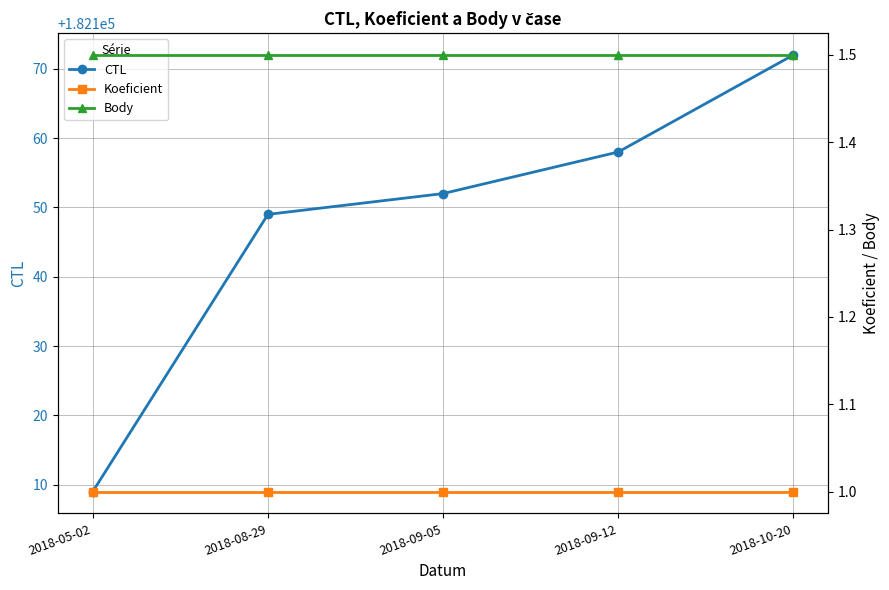

What is the label of the 2nd point from the left?

2018-08-29